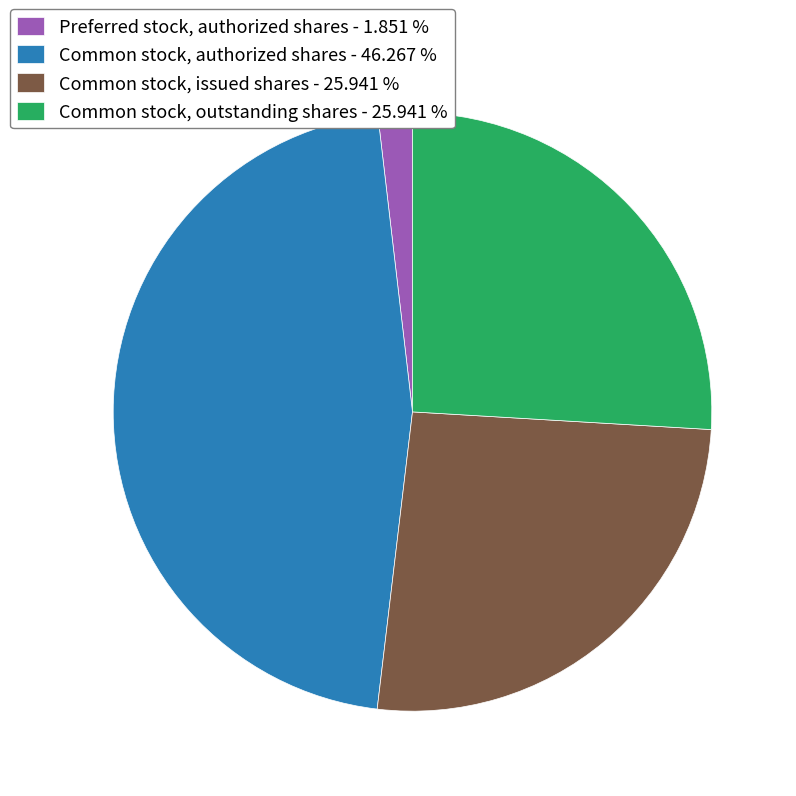

Does Common stock, issued shares - 25.941 % account for over 50% of the chart?

No